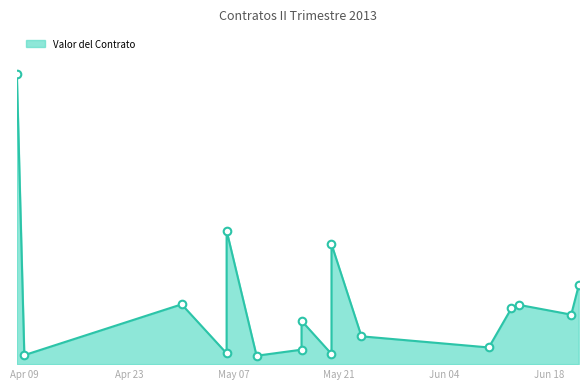

What is the ratio of the value at 2013-05-20 to the value at 2013-06-10?

0.6